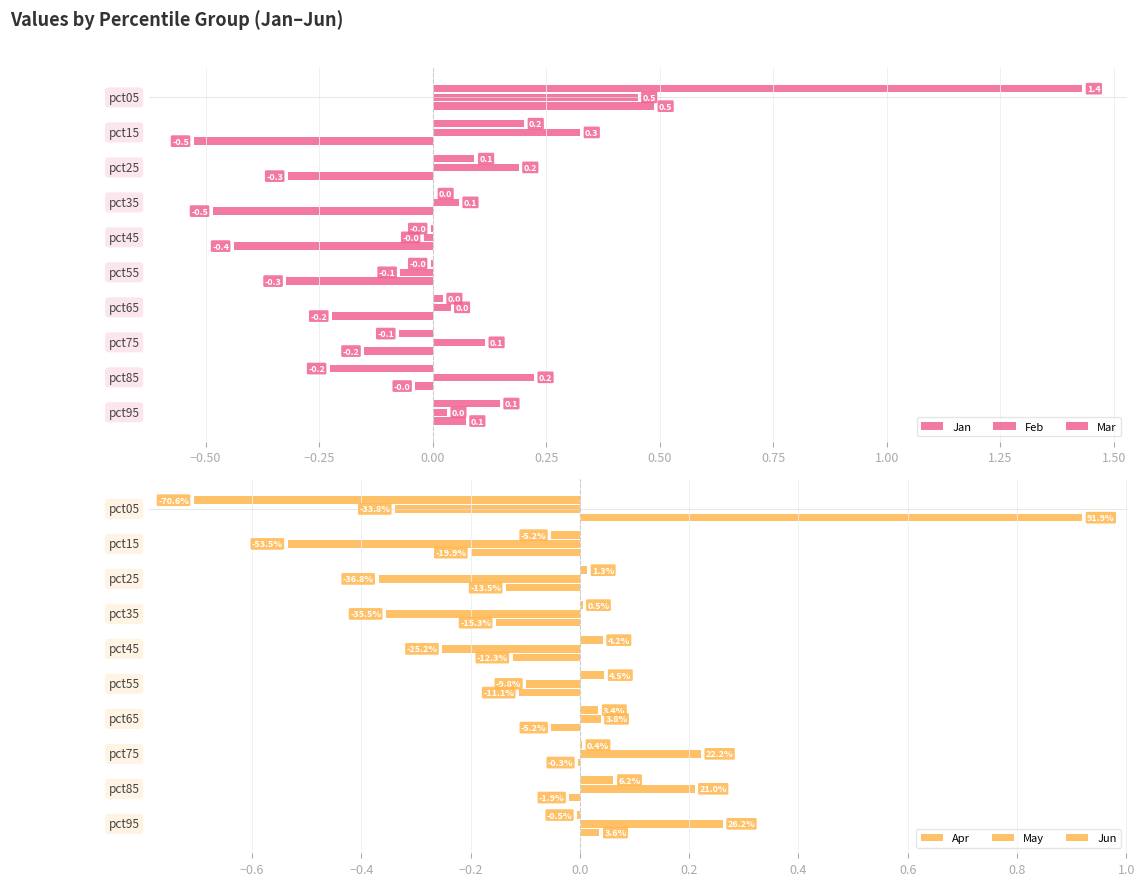

How many values in Jan are above zero?

6